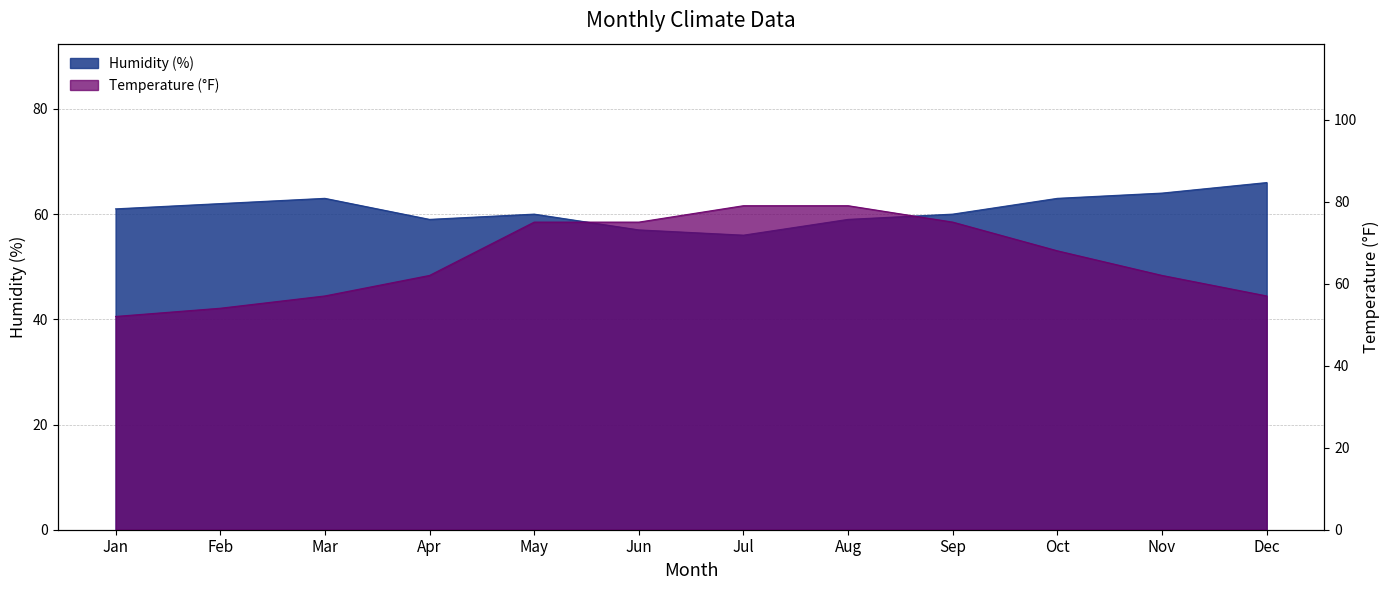

Between Sep and Dec, which is larger?

Dec